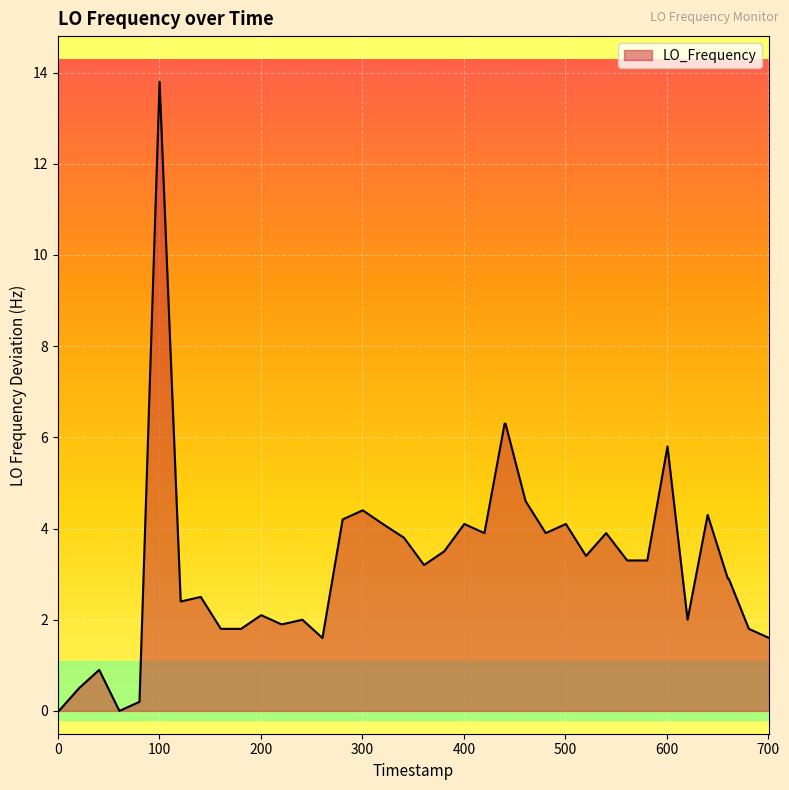

What is the maximum value shown in the chart?

13.8